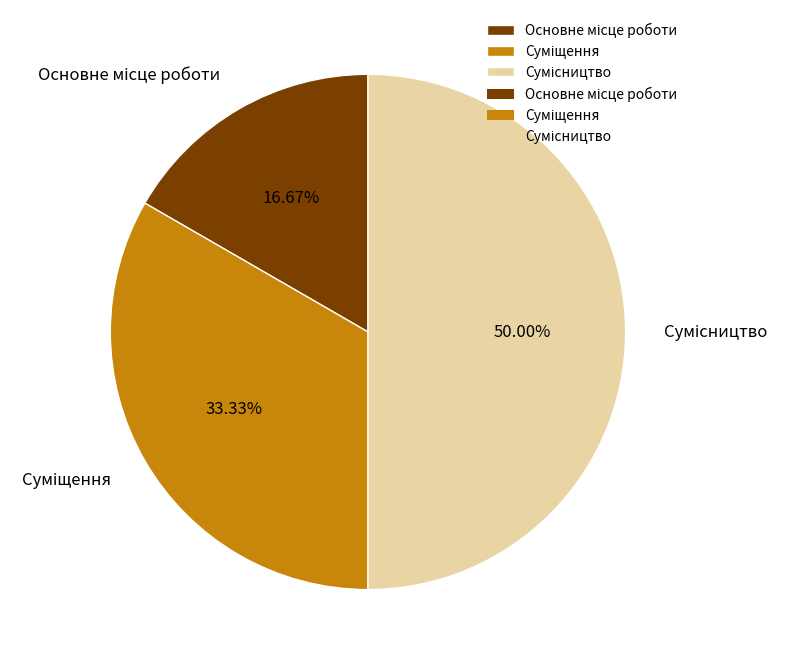

How many slices are in this pie chart?

3